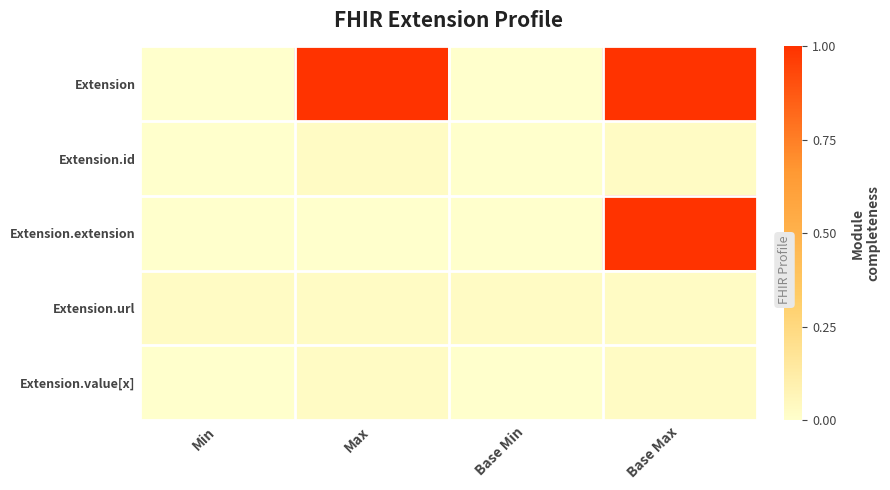

At how many categories does at least one series exceed 0?

4